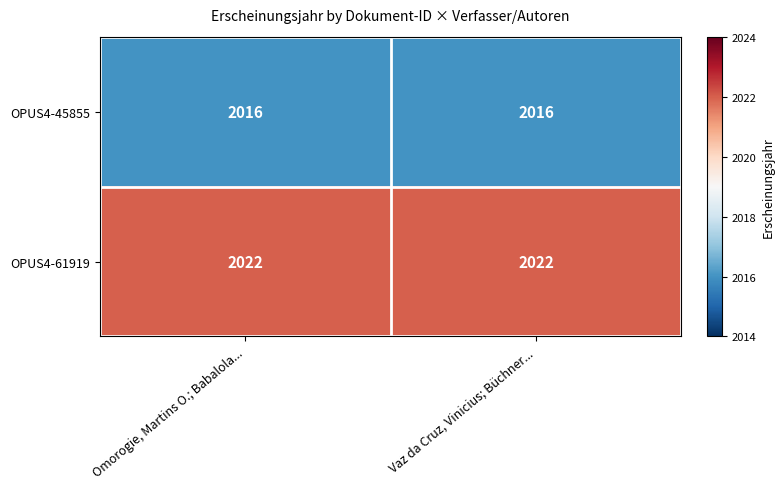

Reading left to right, transcribe all the data shown in this chart.

OPUS4-45855: Omorogie, Martins O.; Babalola...=2016	Vaz da Cruz, Vinicius; Büchner...=2016
OPUS4-61919: Omorogie, Martins O.; Babalola...=2022	Vaz da Cruz, Vinicius; Büchner...=2022